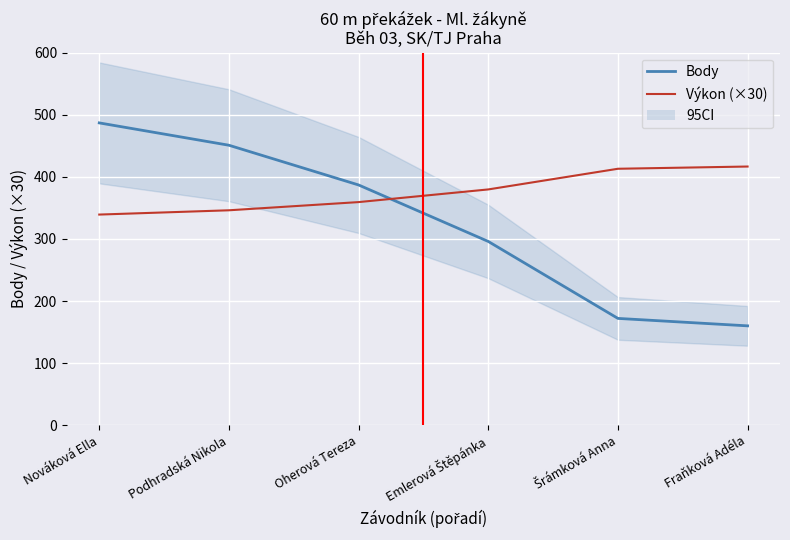

How many data points in Body are above 387?

2